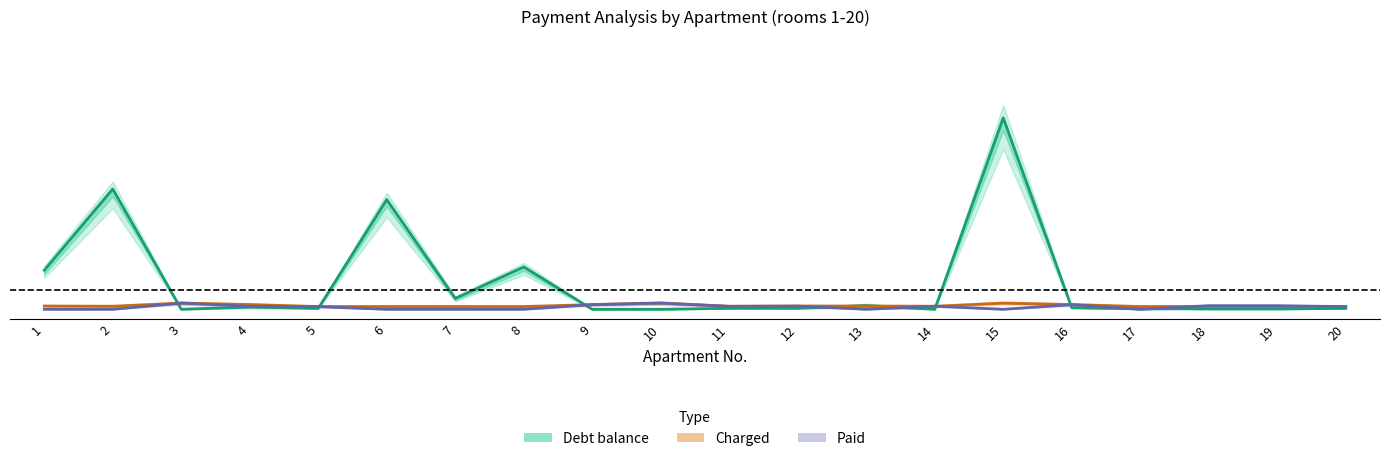

At which category is the sum across all series the highest?

15